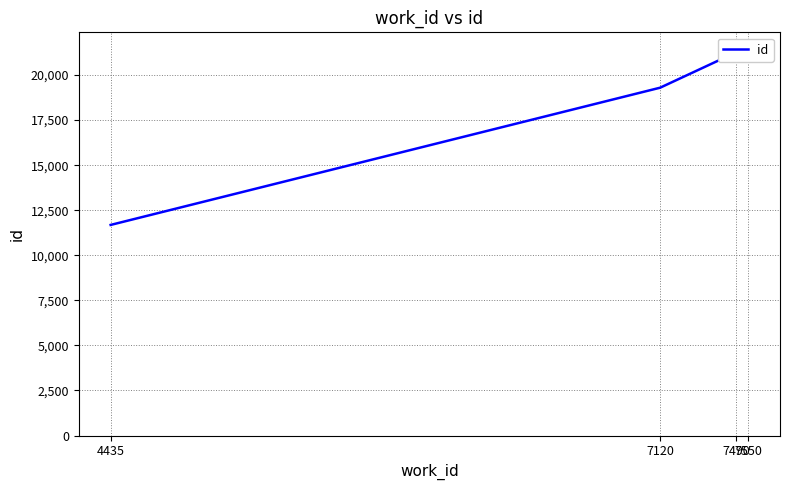

Rank the categories by value from lowest to highest.

4435, 7120, 7490, 7550